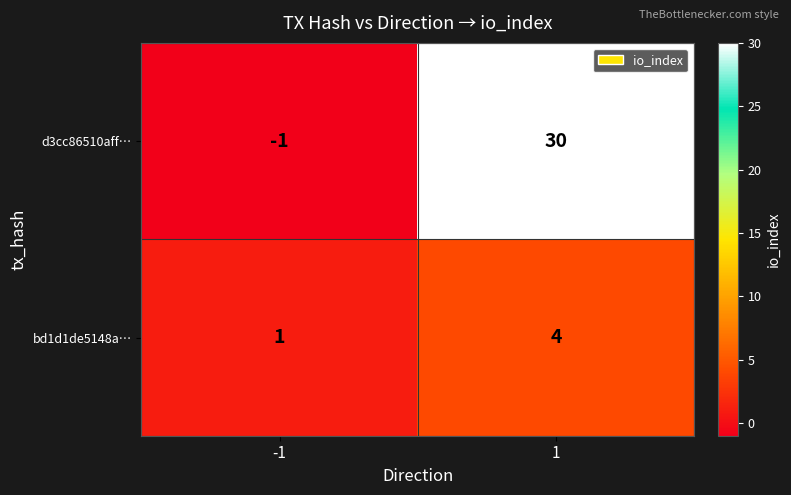

Which series has the largest total across all categories?

d3cc86510aff…